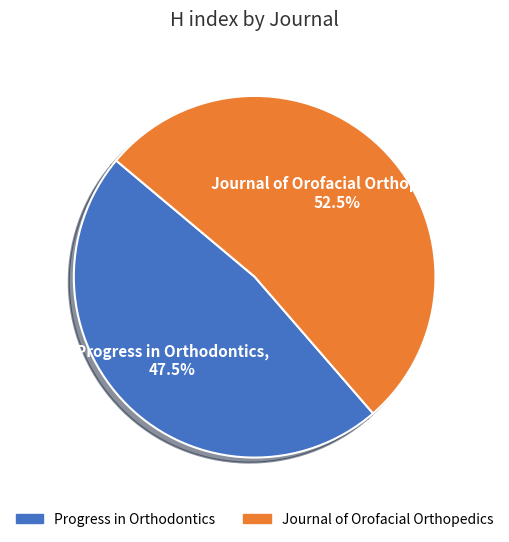

Rank the categories by value from lowest to highest.

Progress in Orthodontics, Journal of Orofacial Orthopedics